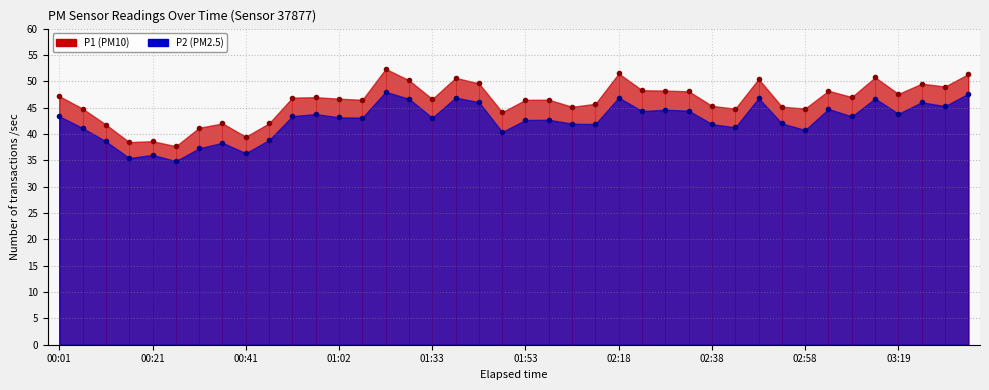

Reading right to left, extract all data points from this chart.

P1: 03:34=51.4	03:29=49.0	03:24=49.5	03:19=47.6	03:13=50.8	03:08=47.0	03:03=48.2	02:58=44.8	02:53=45.2	02:48=50.4	02:43=44.8	02:38=45.3	02:33=48.1	02:28=48.2	02:23=48.3	02:18=51.5	02:08=45.7	02:03=45.1	01:58=46.5	01:53=46.5	01:48=44.1	01:43=49.6	01:38=50.6	01:33=46.6	01:17=50.2	01:12=52.4	01:07=46.5	01:02=46.7	00:57=47.0	00:52=46.9	00:46=42.0	00:41=39.5	00:36=42.0	00:31=41.2	00:26=37.7	00:21=38.6	00:16=38.5	00:11=41.8	00:06=44.8	00:01=47.2
P2: 03:34=47.6	03:29=45.3	03:24=46.0	03:19=43.8	03:13=46.7	03:08=43.3	03:03=44.8	02:58=40.8	02:53=42.0	02:48=46.8	02:43=41.2	02:38=41.9	02:33=44.4	02:28=44.6	02:23=44.4	02:18=46.9	02:08=41.9	02:03=42.0	01:58=42.7	01:53=42.6	01:48=40.4	01:43=46.0	01:38=46.9	01:33=43.1	01:17=46.7	01:12=48.0	01:07=43.1	01:02=43.1	00:57=43.8	00:52=43.4	00:46=38.9	00:41=36.4	00:36=38.3	00:31=37.3	00:26=34.9	00:21=36.0	00:16=35.4	00:11=38.6	00:06=41.1	00:01=43.4